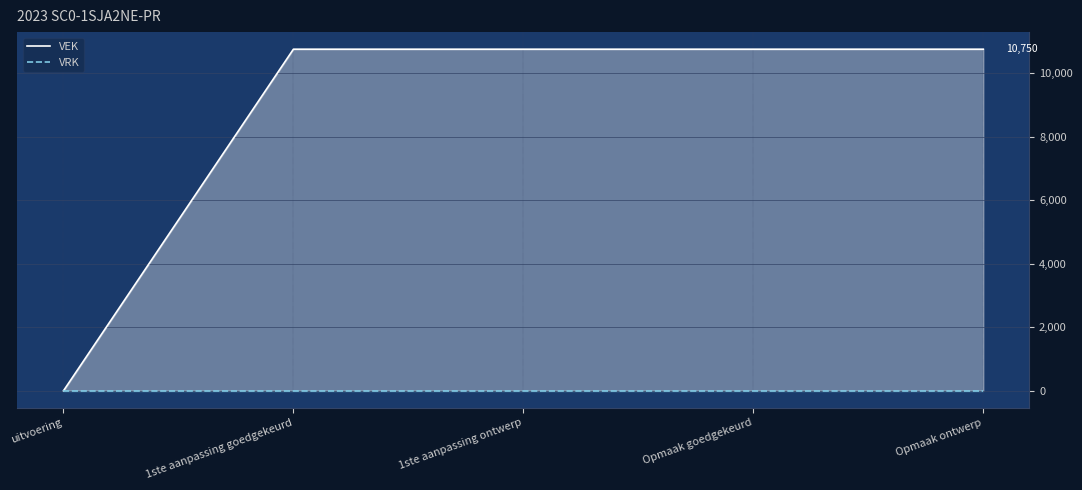

Read the VEK value at 1ste aanpassing goedgekeurd.

10750